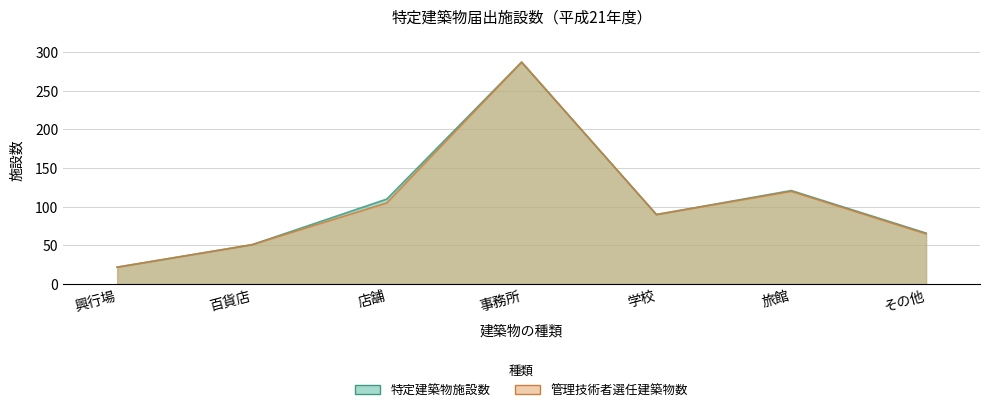

Reading right to left, what are all the values shown in this chart?

特定建築物施設数: 66	121	90	287	110	51	22
管理技術者選任建築物数: 65	120	90	287	105	51	22